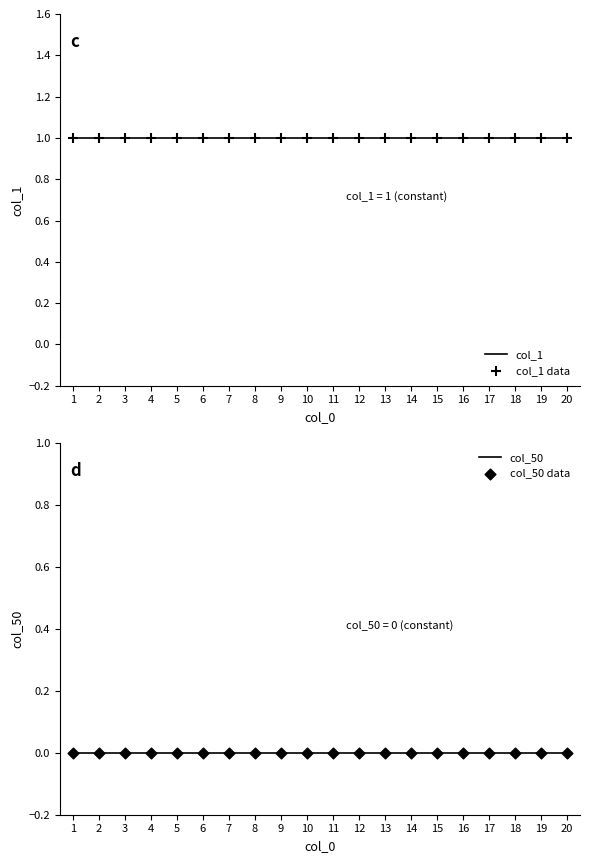

Which series contains the highest Y value?

col_1